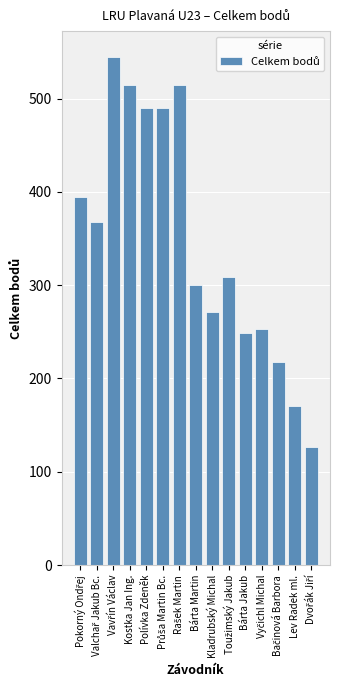

What is the maximum value shown in the chart?

545